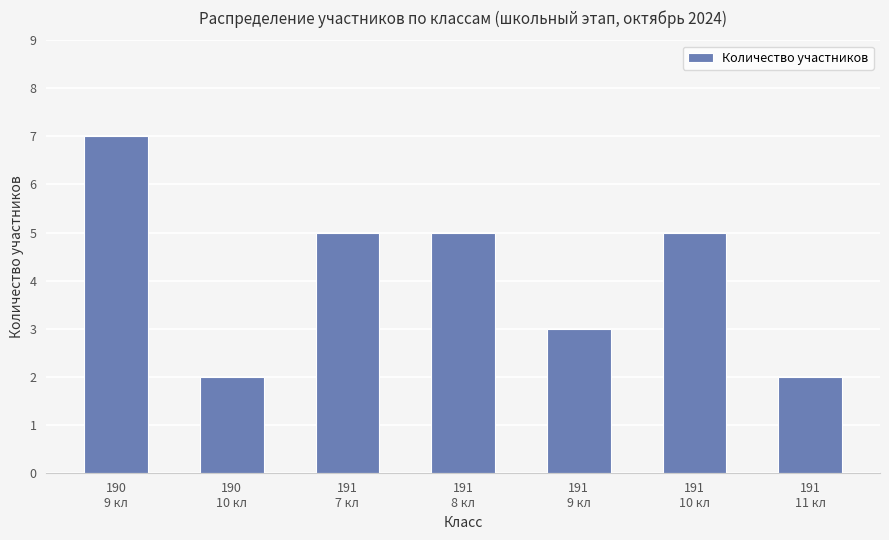

What is the average value?

4